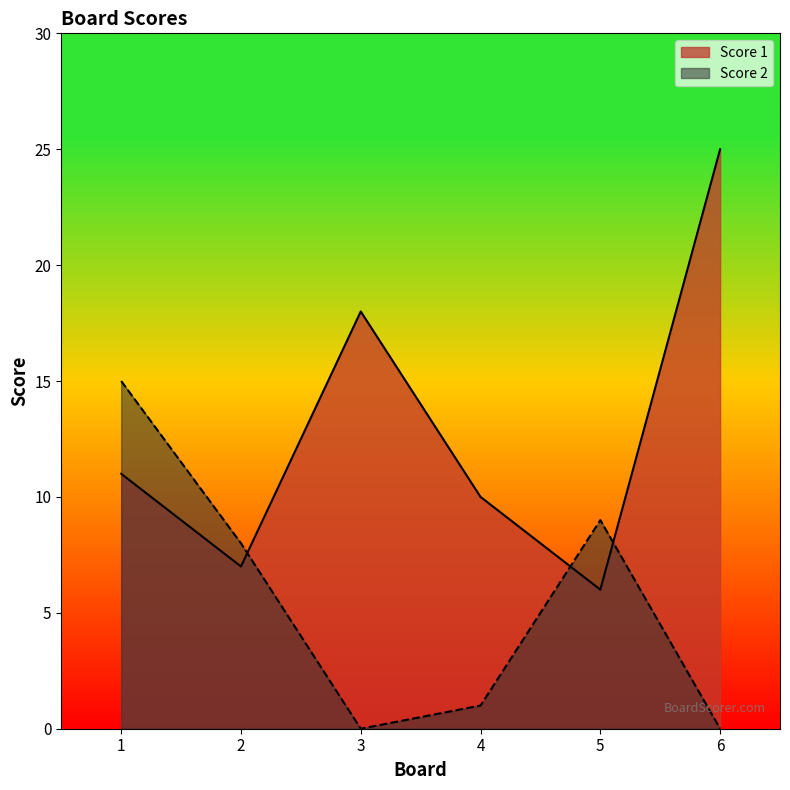

At which category does the chart reach its peak across all series?

6